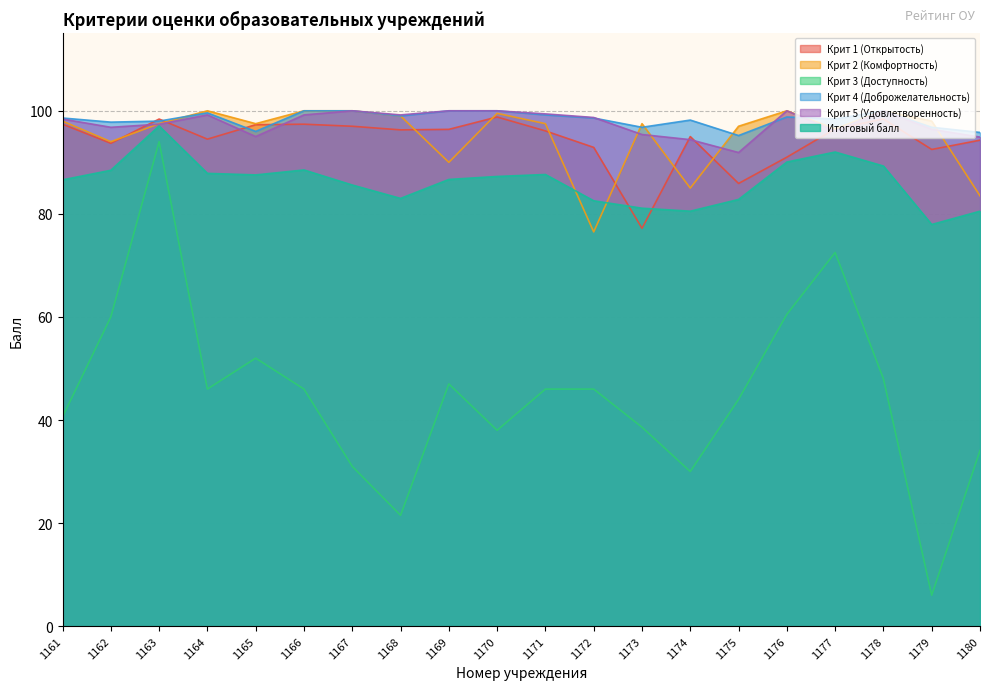

At which label does Крит 4 (Доброжелательность) reach its peak?

1166